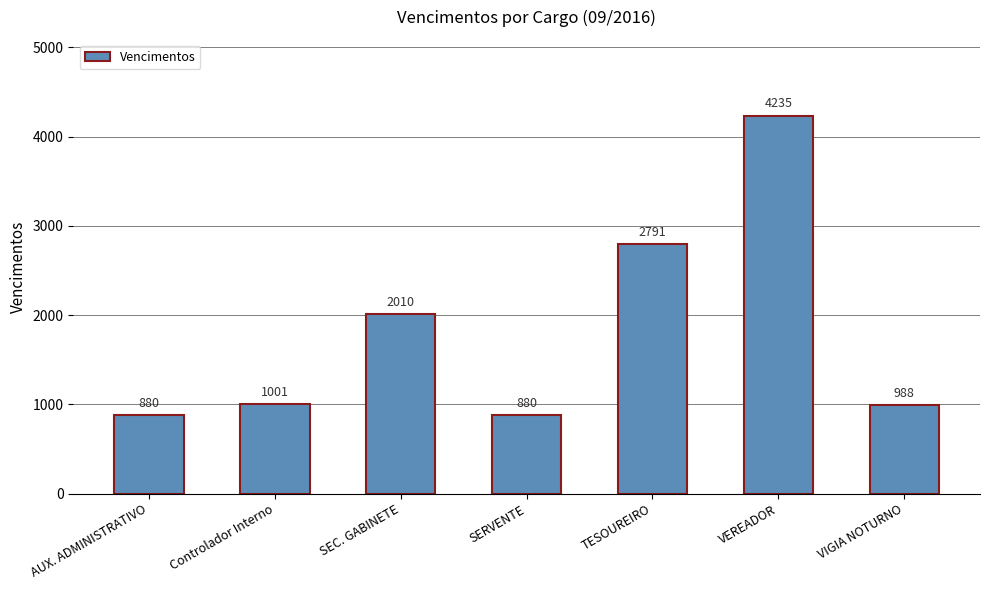

What is the maximum value shown in the chart?

4235